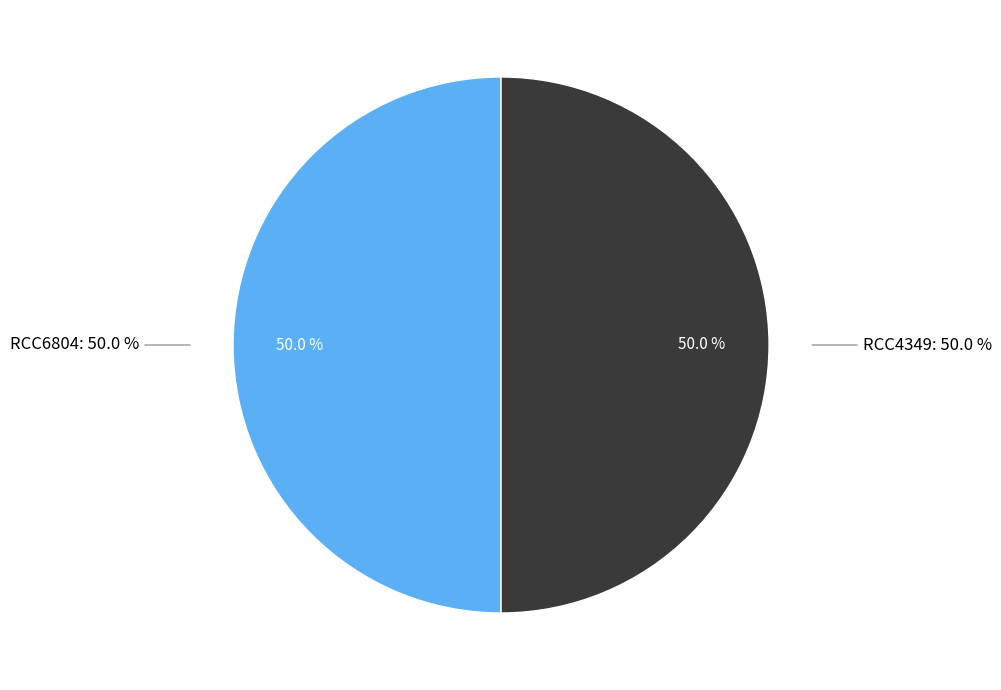

Which category has the biggest portion of the pie?

RCC4349